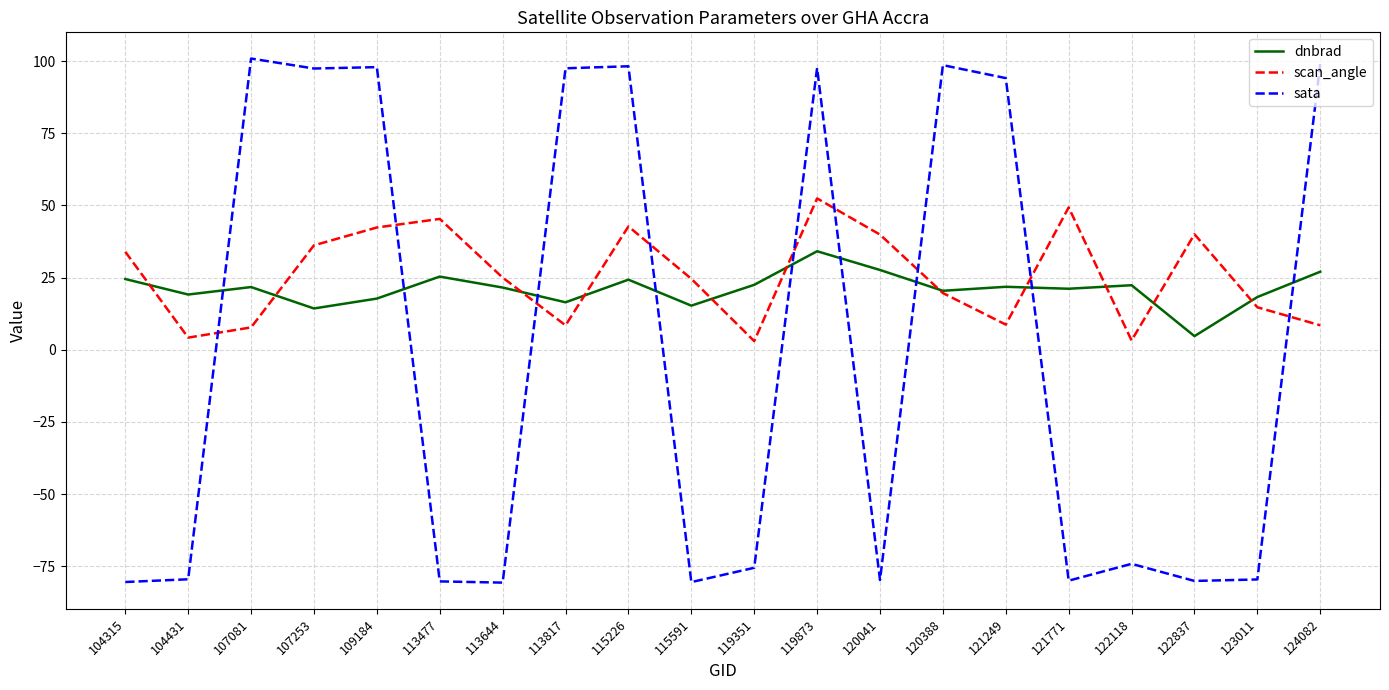

True or false: sata and dnbrad intersect in this chart.

True